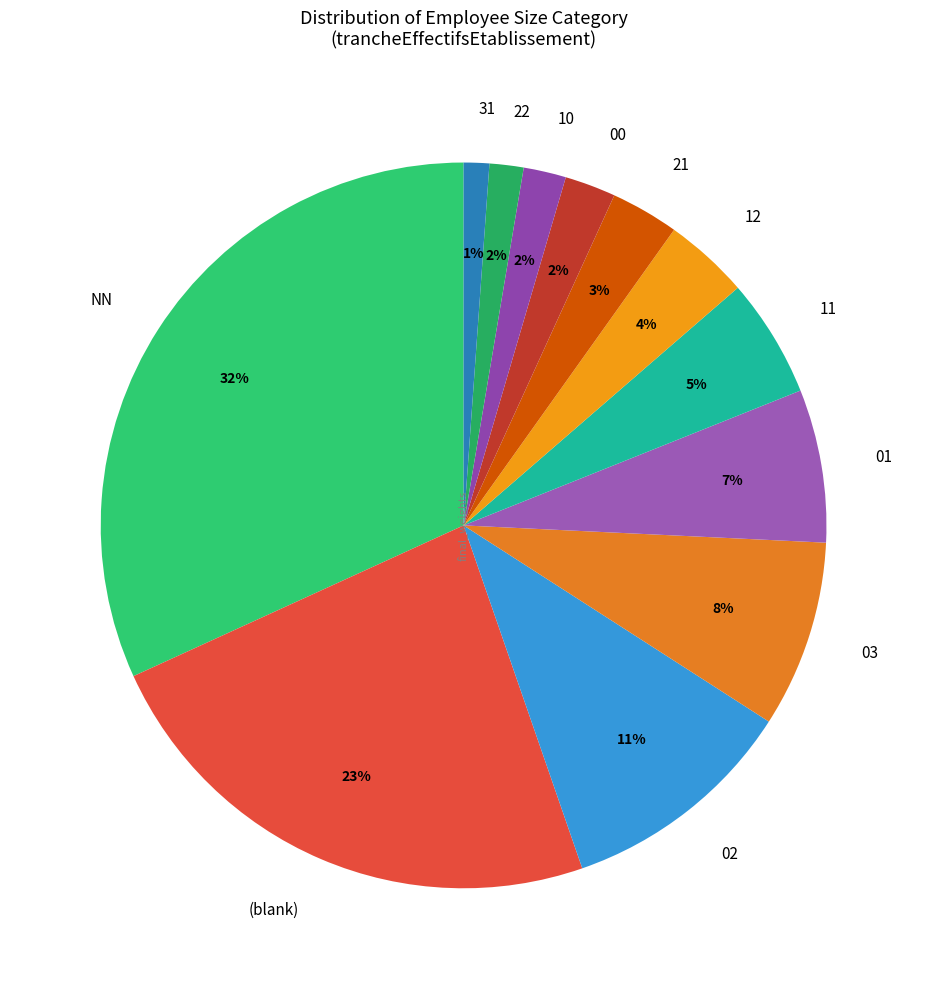

Which category has the biggest portion of the pie?

NN